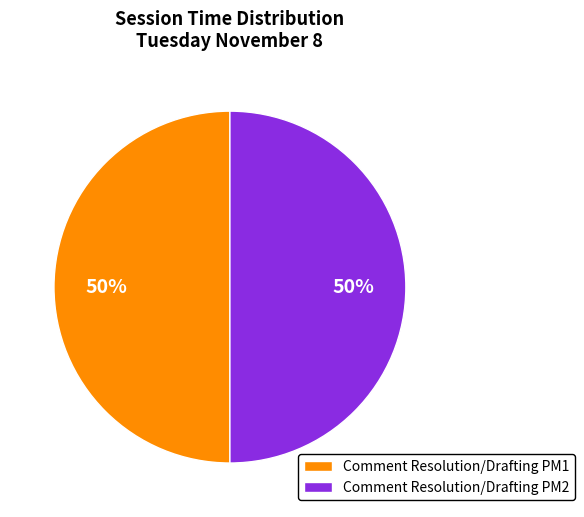

Count the number of slices in the pie.

2